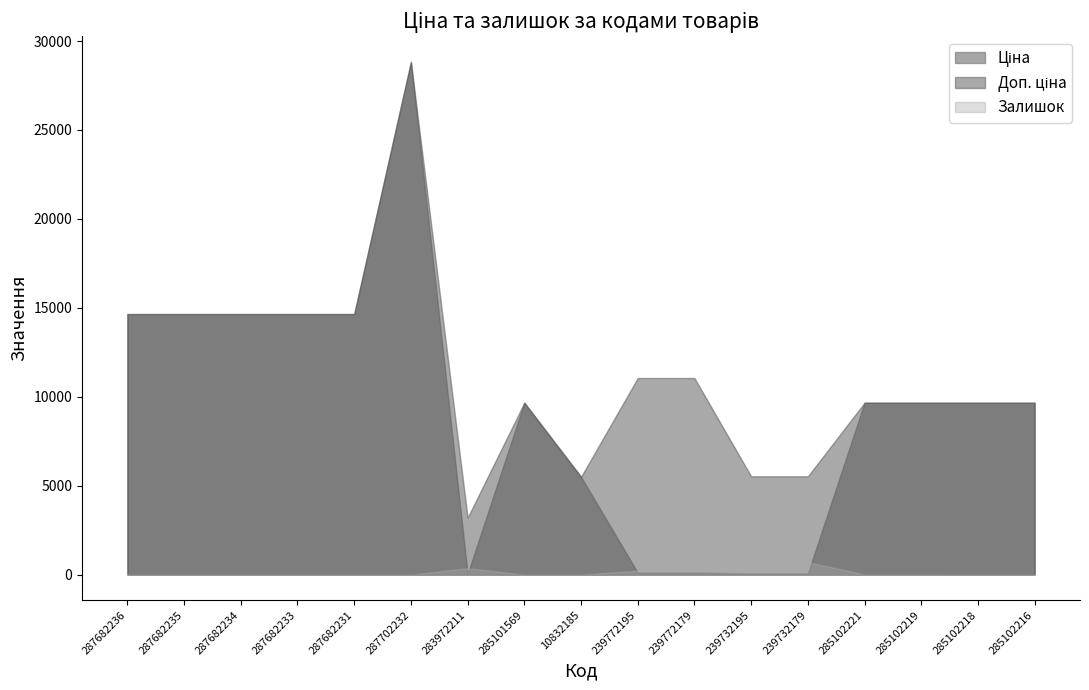

Which series has the largest range (max minus min)?

Ціна